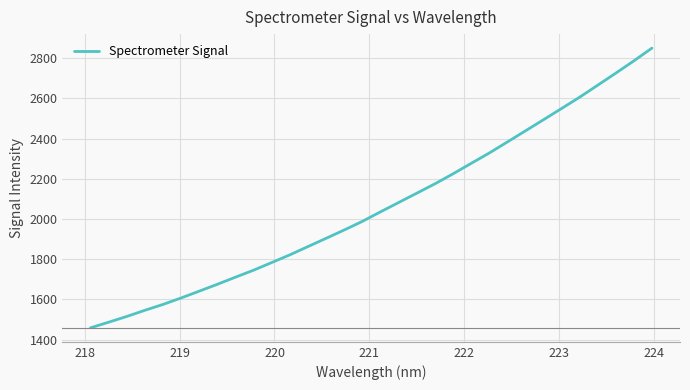

What is the maximum value shown in the chart?

2850.0